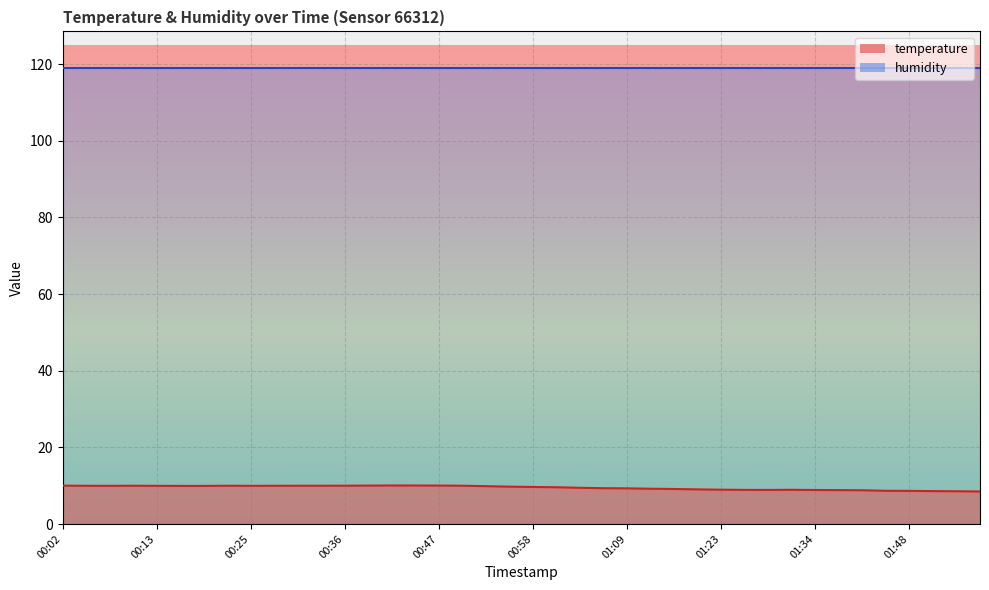

True or false: temperature and humidity cross at least once.

False